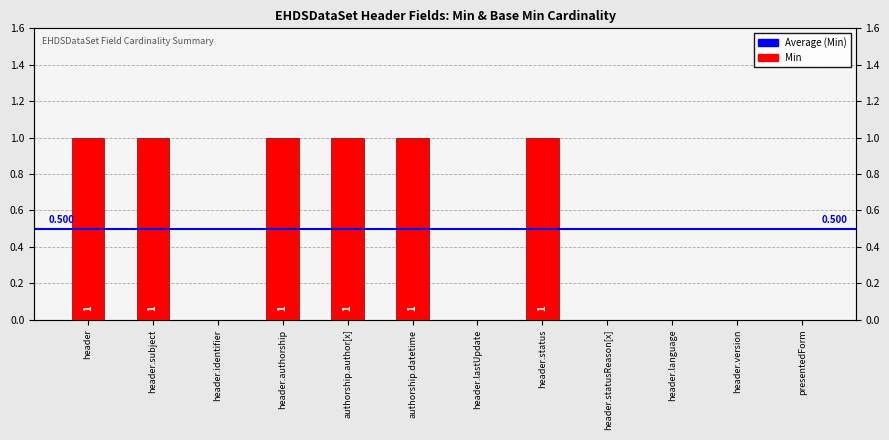

How many values are above zero?

6